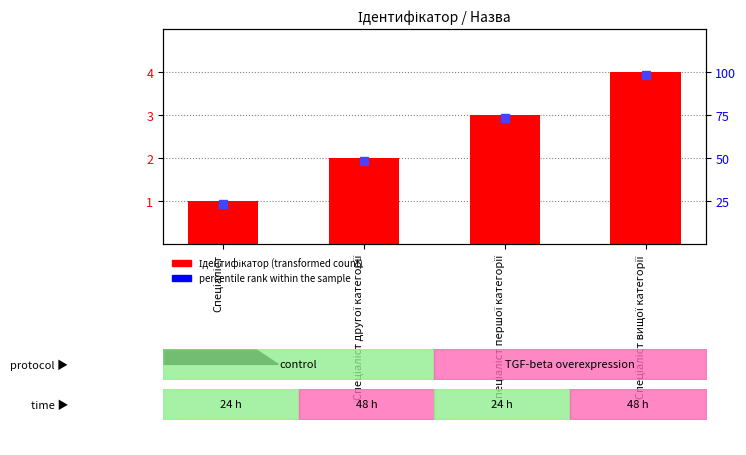

Rank the categories by value from lowest to highest.

Спеціаліст, Спеціаліст другої категорії, Спеціаліст першої категорії, Спеціаліст вищої категорії